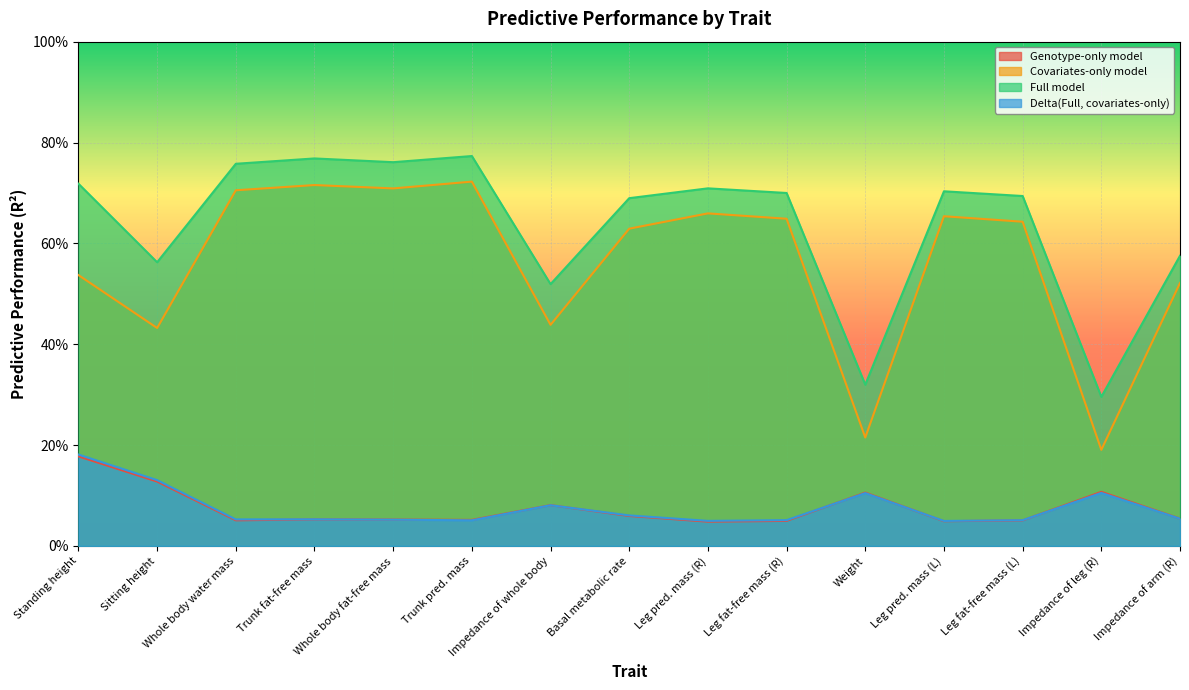

Is the value of Covariates-only model at Leg pred. mass (R) greater than the value of Genotype-only model at Weight?

Yes